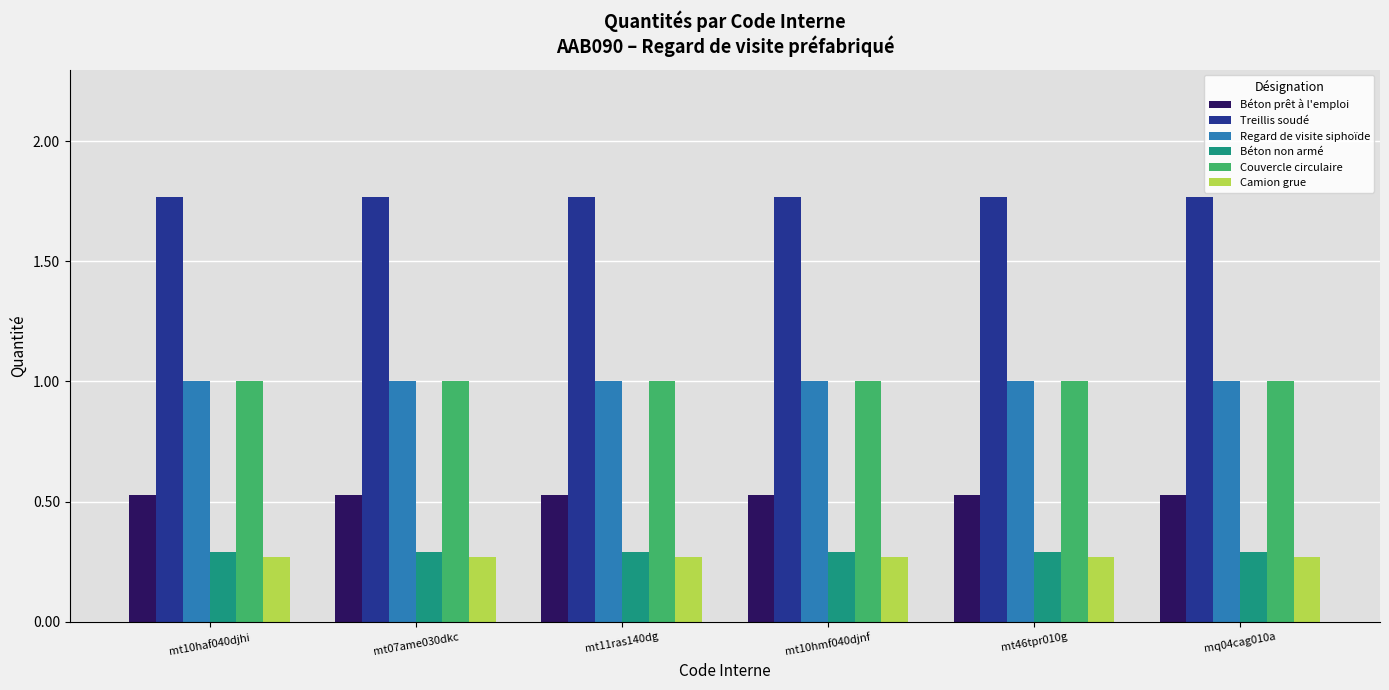

The Camion grue series shows 0.3 at mt07ame030dkc. True or false?

True